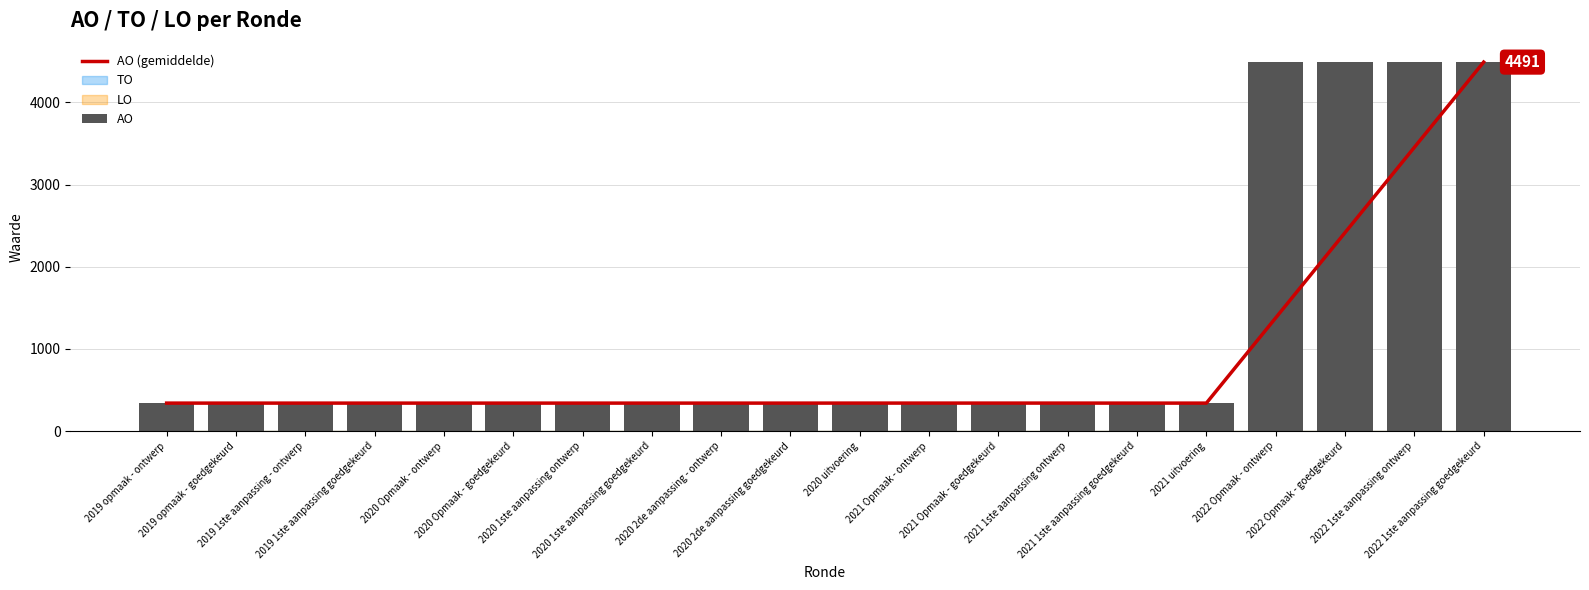

How many series are shown in this chart?

2